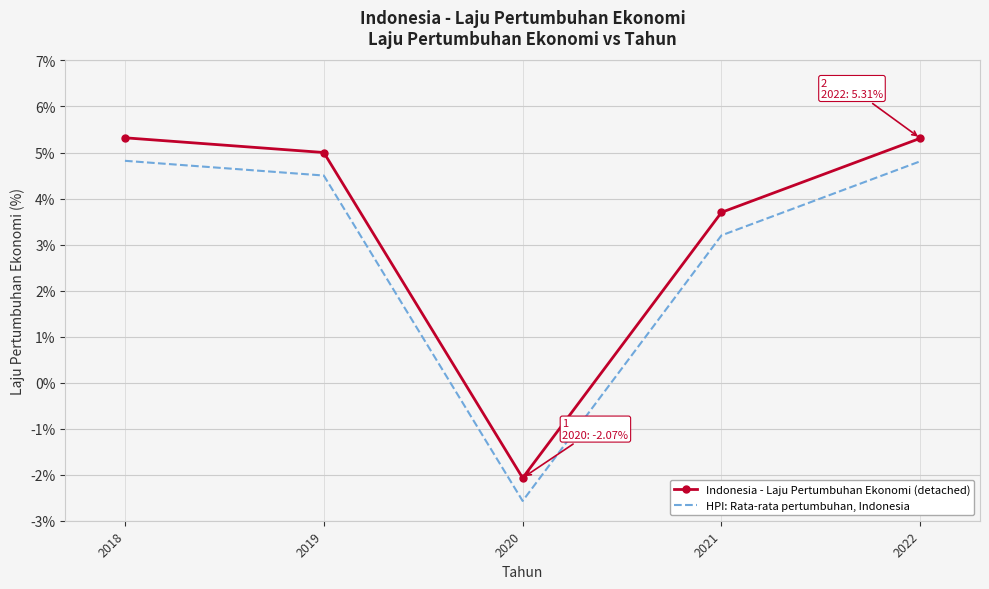

True or false: HPI: Rata-rata pertumbuhan, Indonesia and Indonesia - Laju Pertumbuhan Ekonomi (detached) intersect in this chart.

False